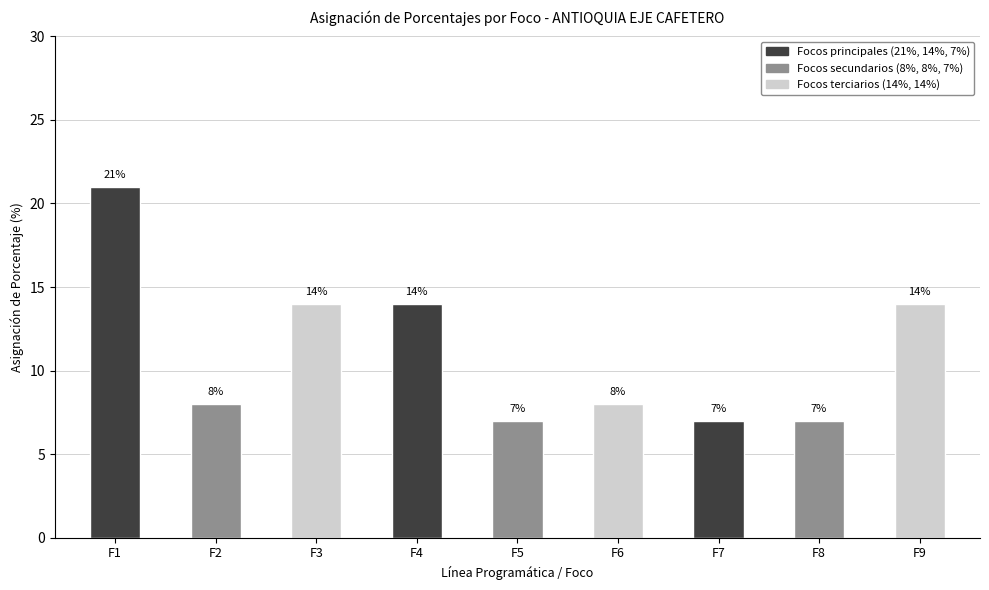

What is the sum of all values?

100